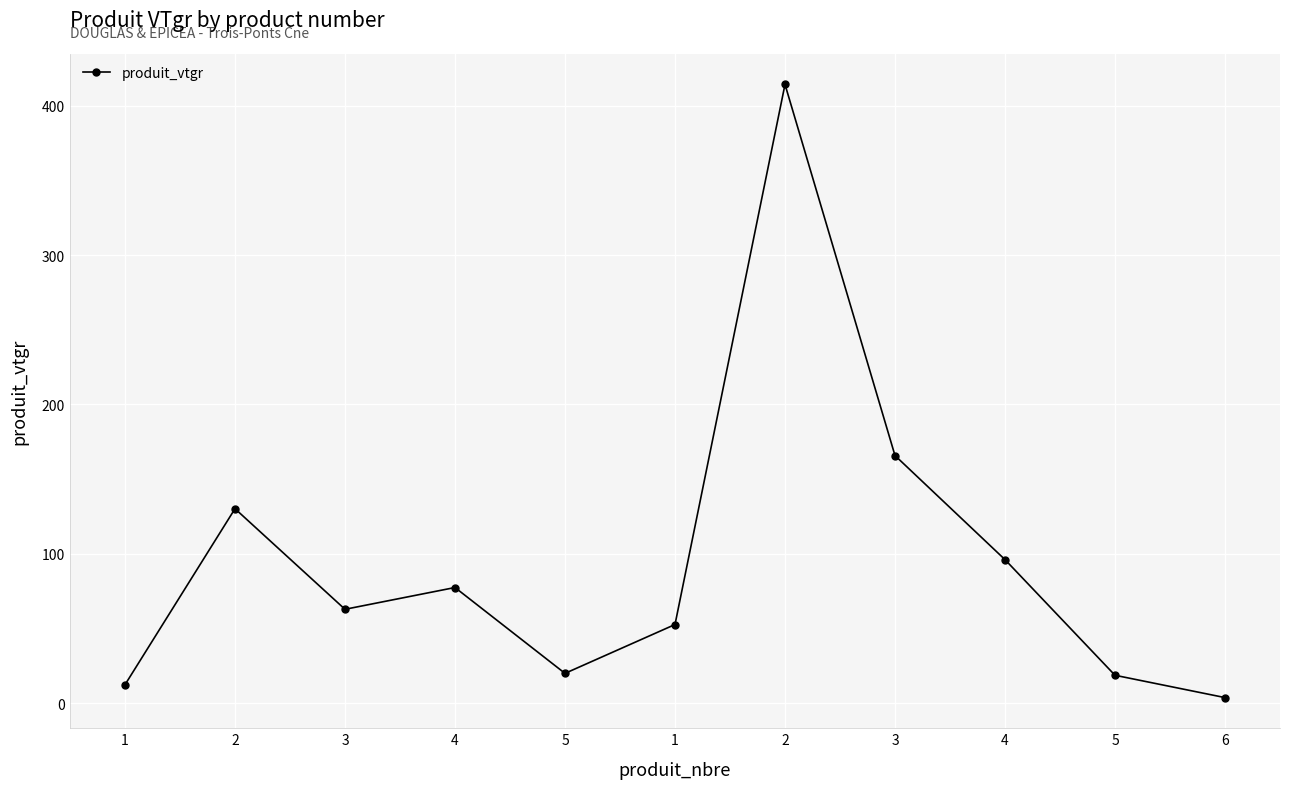

True or false: the data shows 3.6 at 6.

True